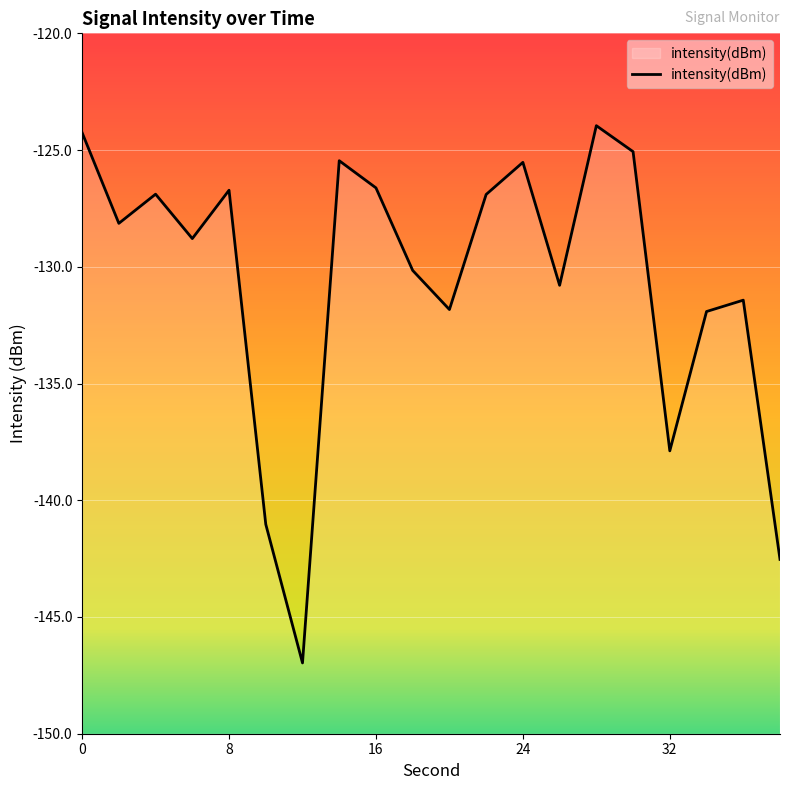

What is the sum of all values?

-2612.9